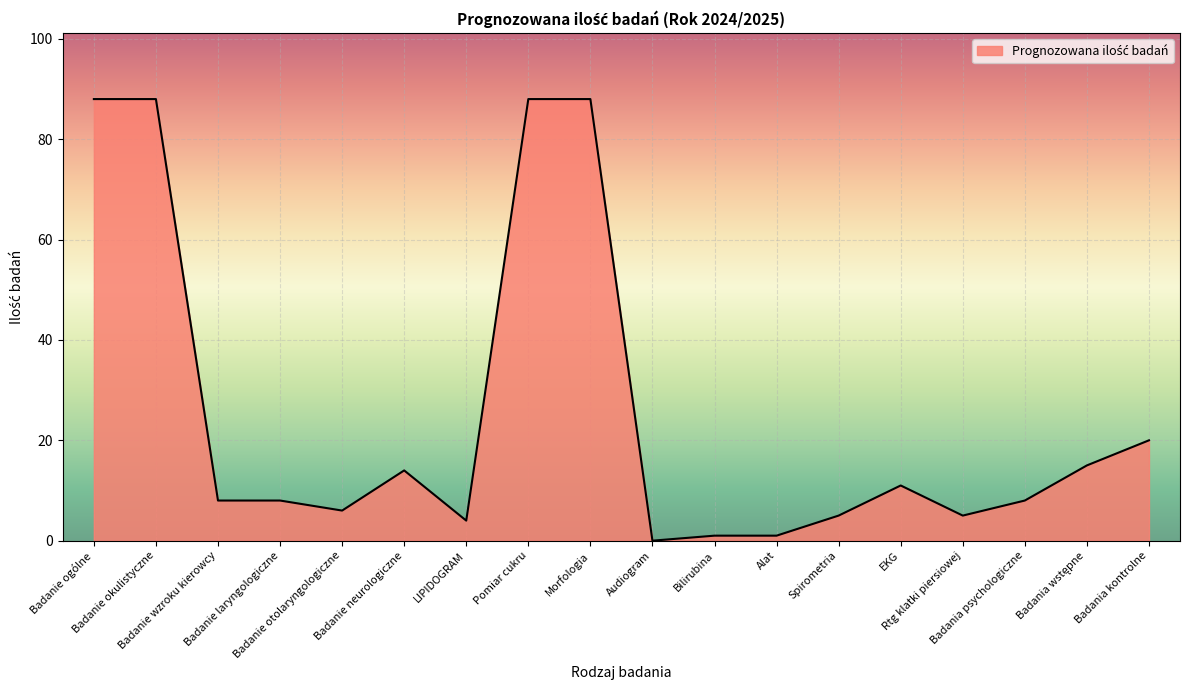

What position from the right is Audiogram?

9